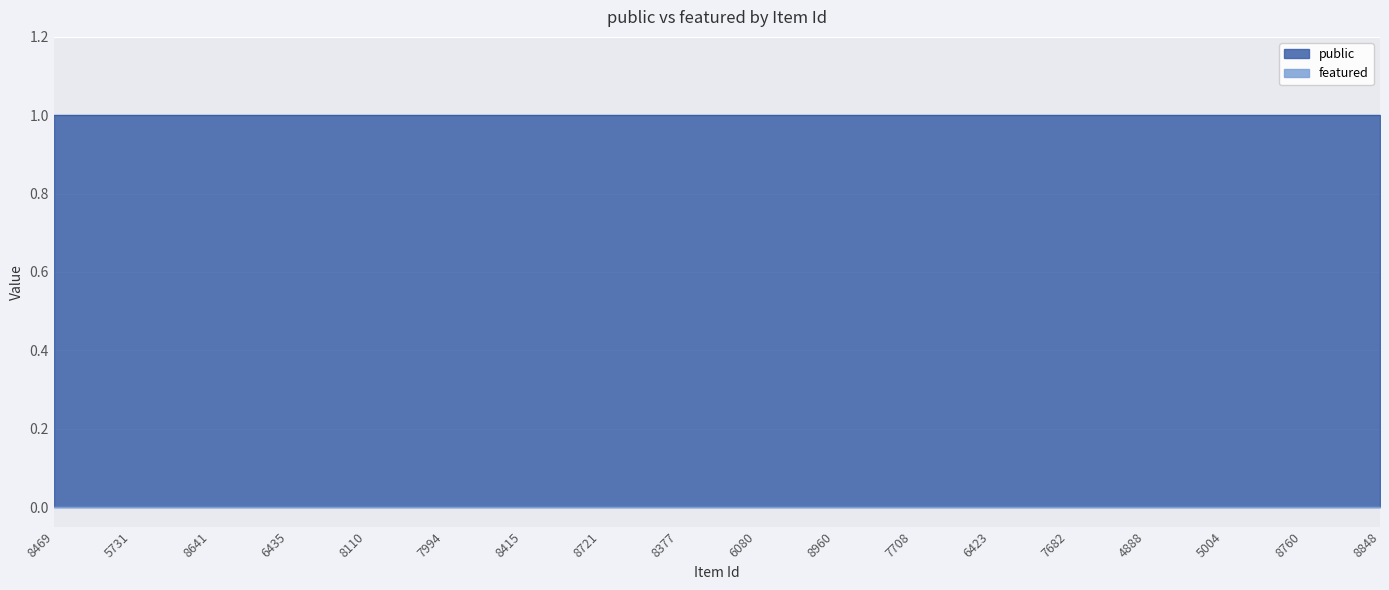

True or false: public and featured intersect in this chart.

False